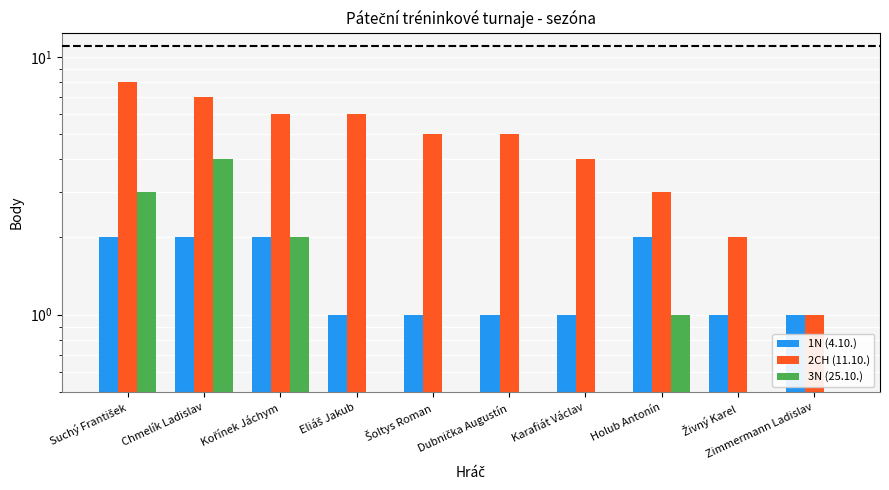

At how many categories does at least one series exceed 5?

4